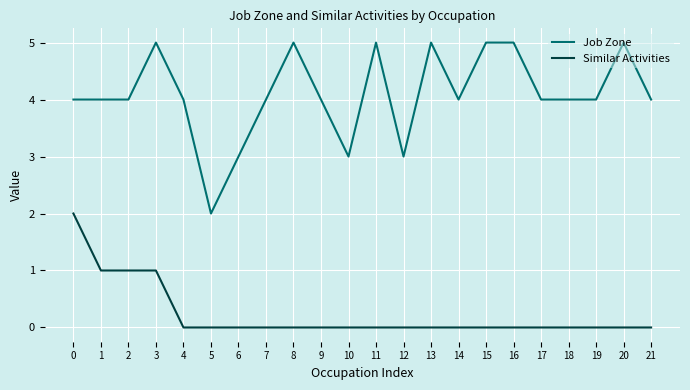

Reading right to left, list all the values displayed in this chart.

Job Zone: 4	5	4	4	4	5	5	4	5	3	5	3	4	5	4	3	2	4	5	4	4	4
Similar Activities: 0	0	0	0	0	0	0	0	0	0	0	0	0	0	0	0	0	0	1	1	1	2